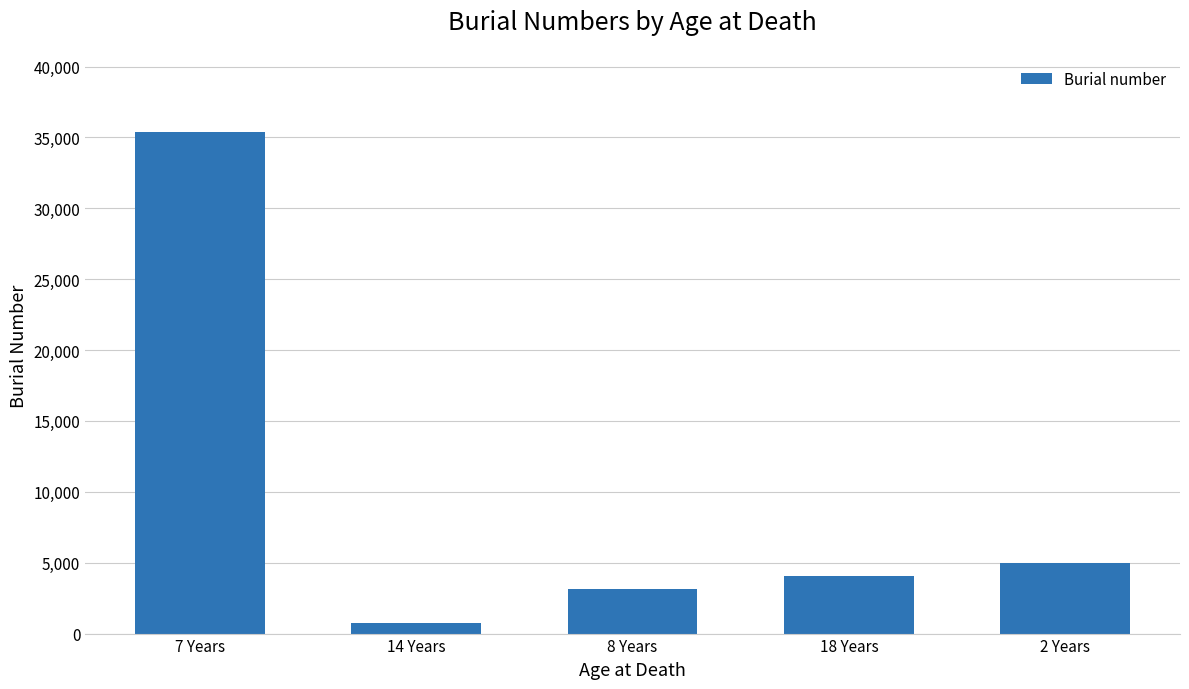

What is the approximate value at 7 Years, to the nearest 50?

35400